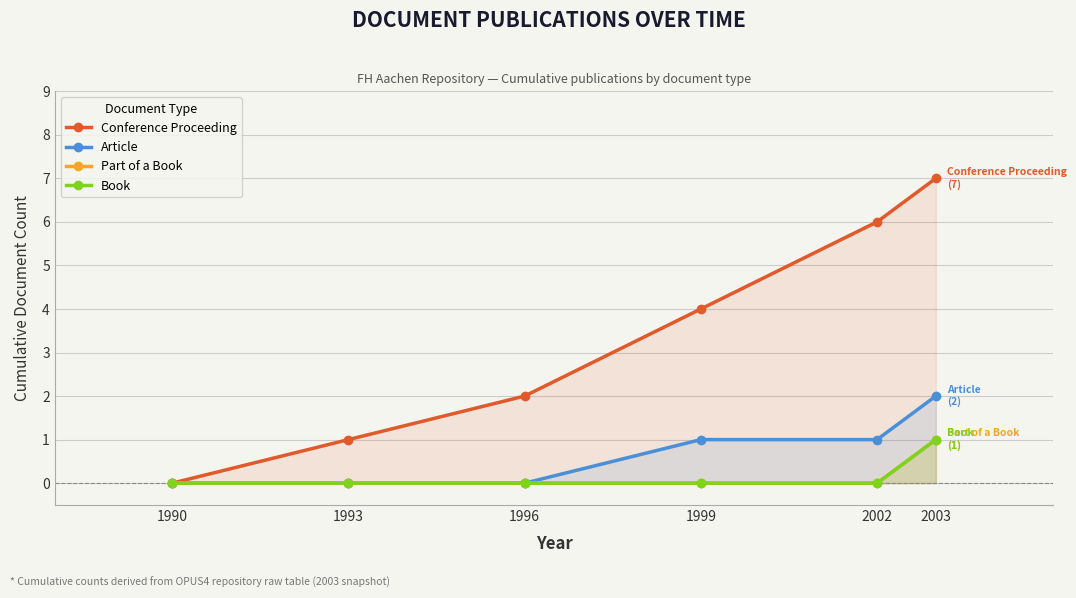

True or false: Book and Article intersect in this chart.

False